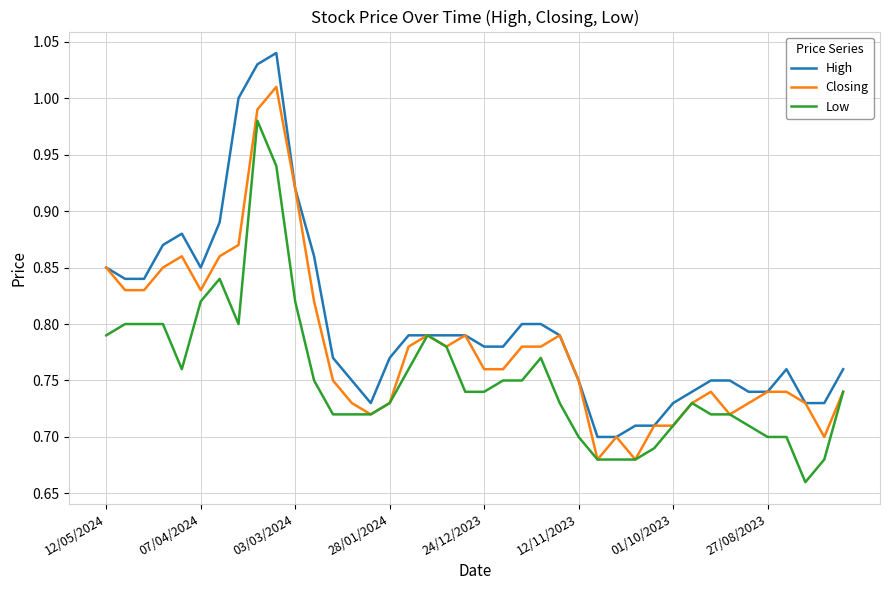

Count the number of categories in the chart.

40